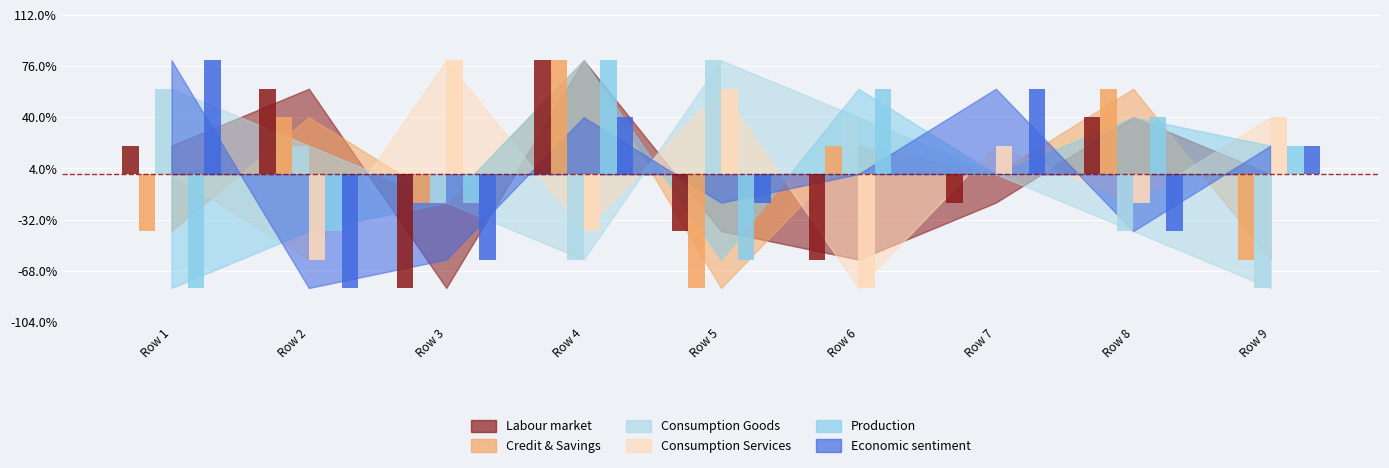

Is it true that col_4 equals 0.1 at Row 5?

False